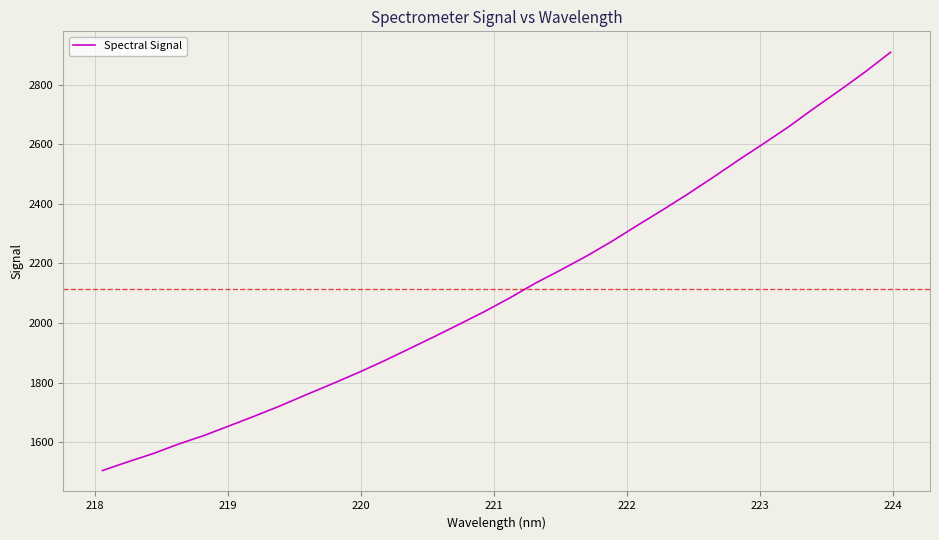

What is the smallest value displayed?

1504.3